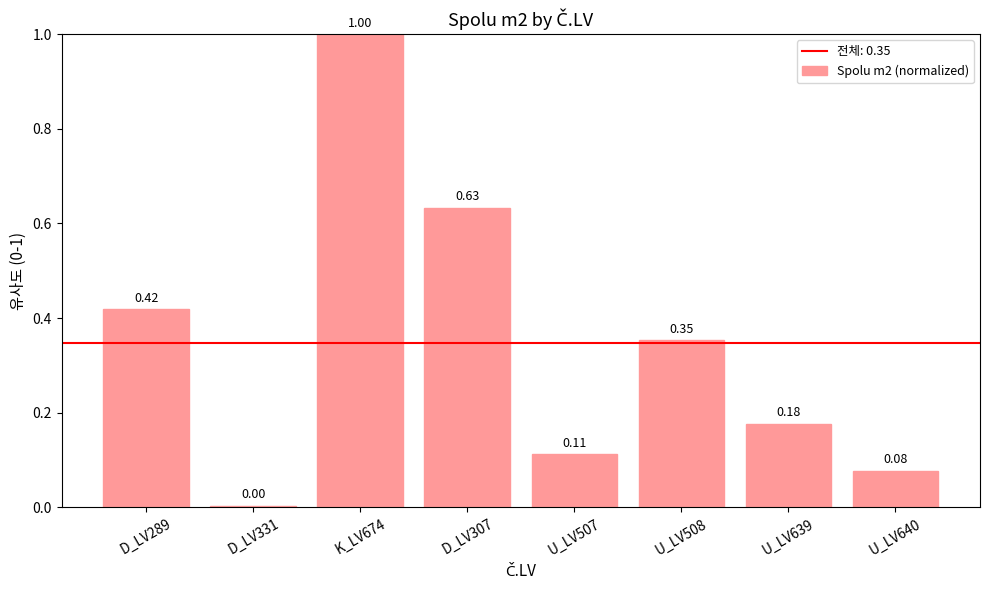

Rank the categories by value from highest to lowest.

K_LV674, D_LV307, D_LV289, U_LV508, U_LV639, U_LV507, U_LV640, D_LV331